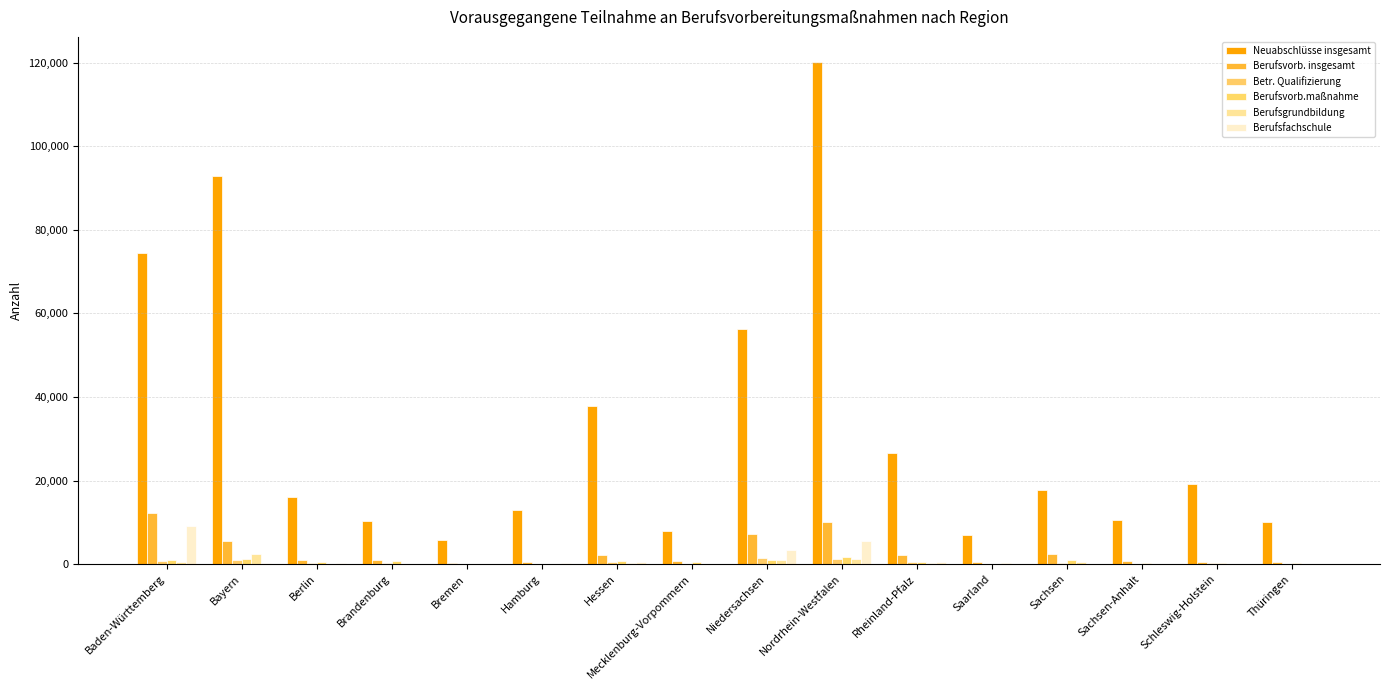

What is the difference between the maximum and minimum values in the Neuabschlüsse insgesamt series?

114420